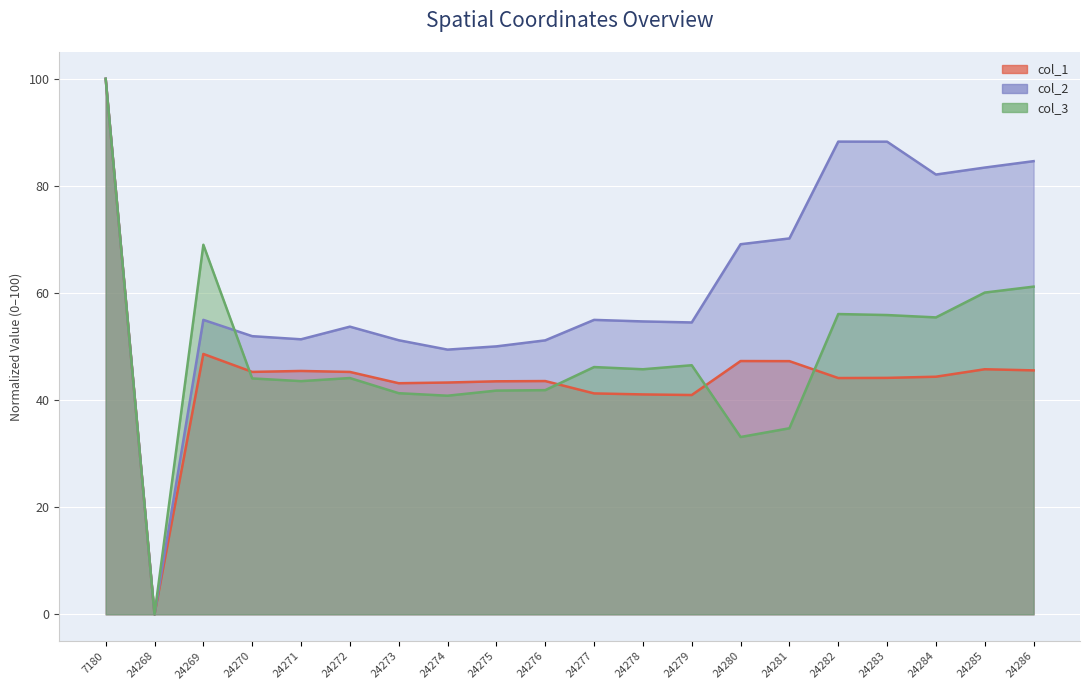

Which category has the highest value in the col_3 series?

7180